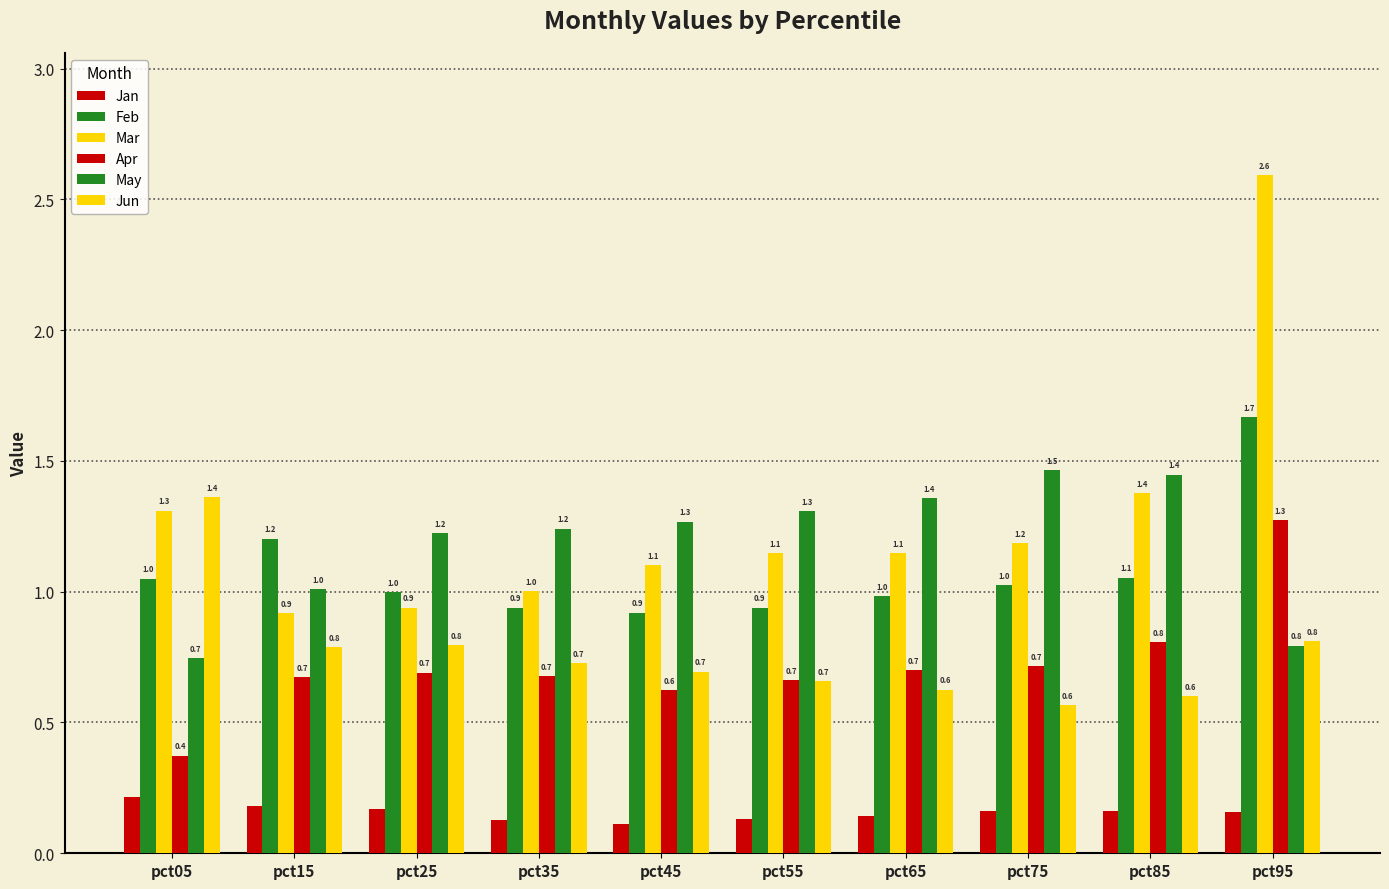

List the labels in order of Mar value, smallest first.

pct15, pct25, pct35, pct45, pct55, pct65, pct75, pct05, pct85, pct95